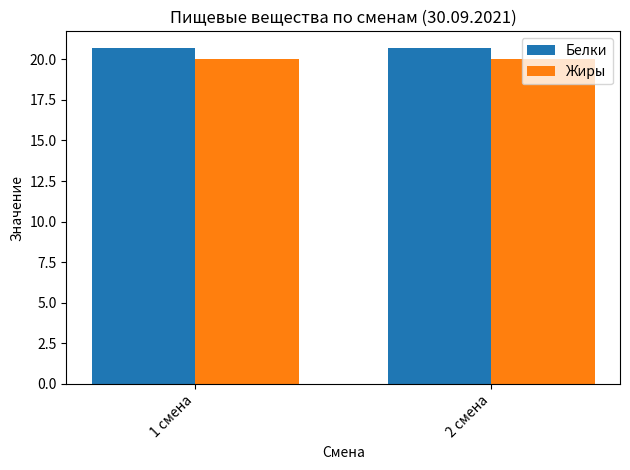

What is the value of the Белки bar at the 1st from the left?

20.7